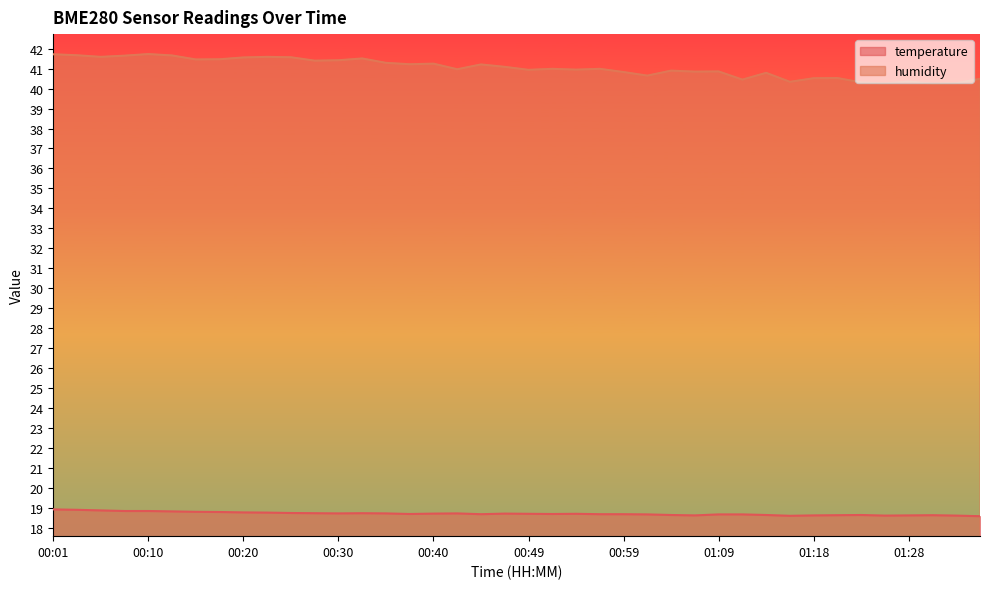

Which series has the widest spread of values?

humidity